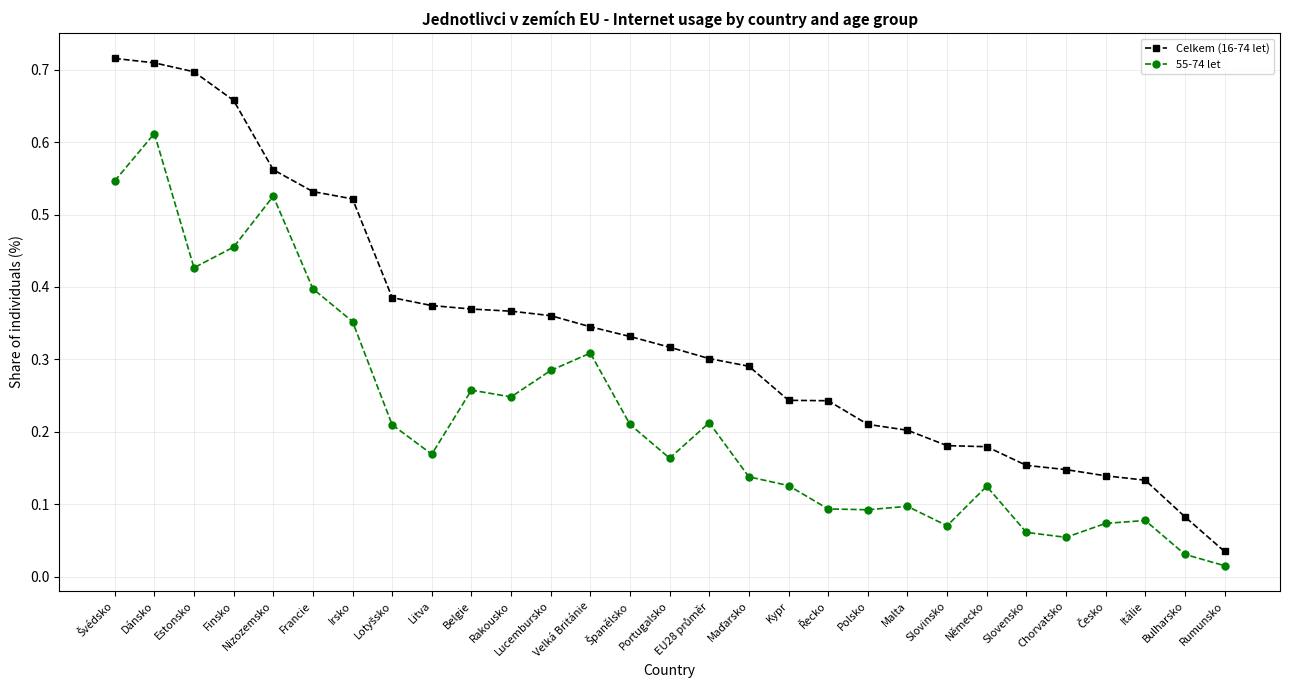

At which label is Celkem (16-74 let) closest to 0?

Rumunsko